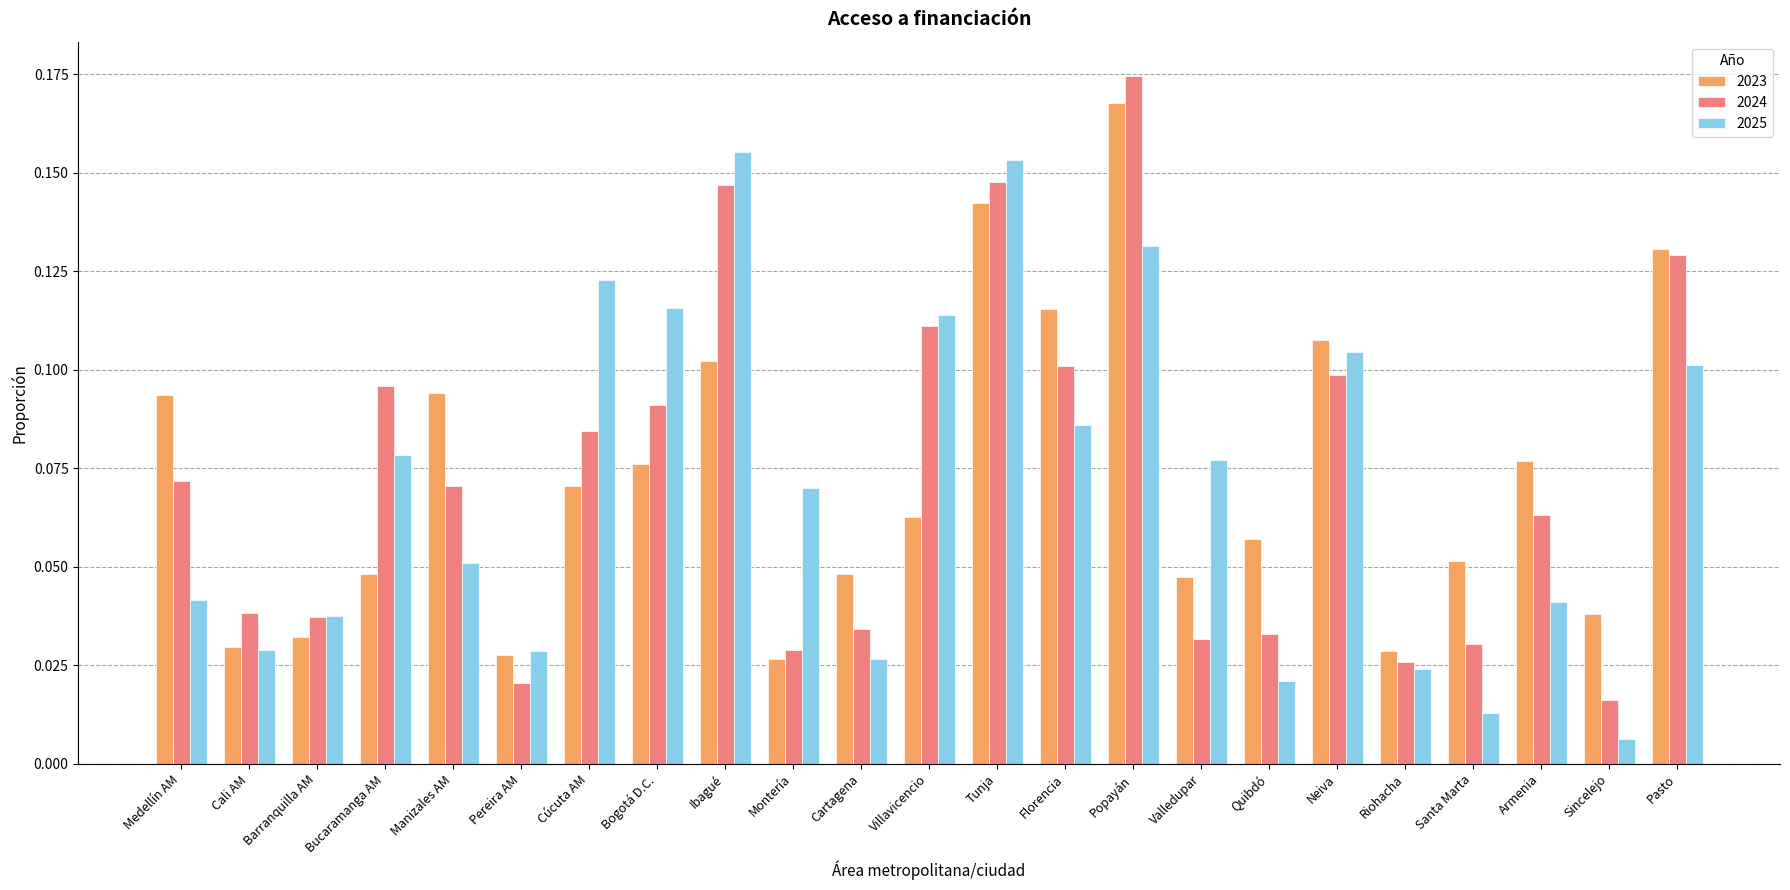

What is the sum of all 2024 values?

1.7